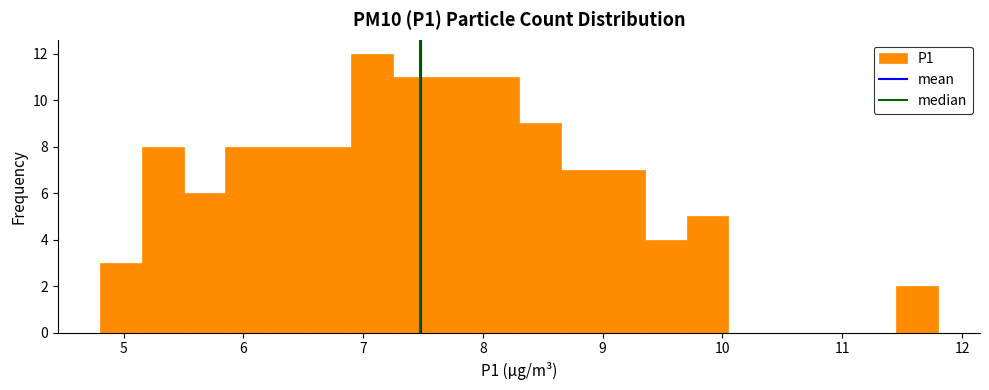

Around what value on the x-axis is the tallest bar? Give the approximate position of its centre, as read against the axis.

7.1